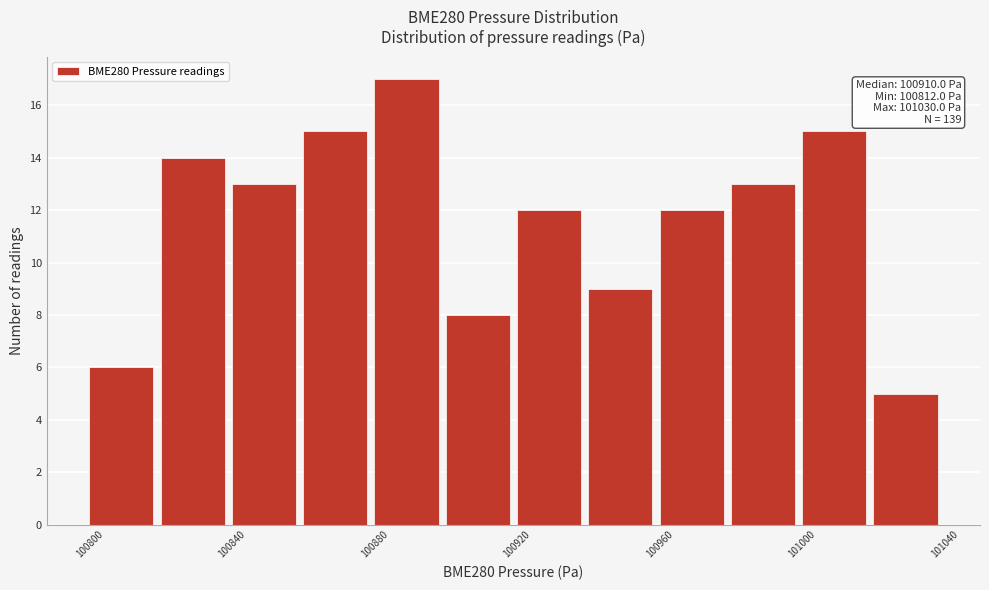

Over which range of the x-axis is the bar tallest?

100880 to 100900